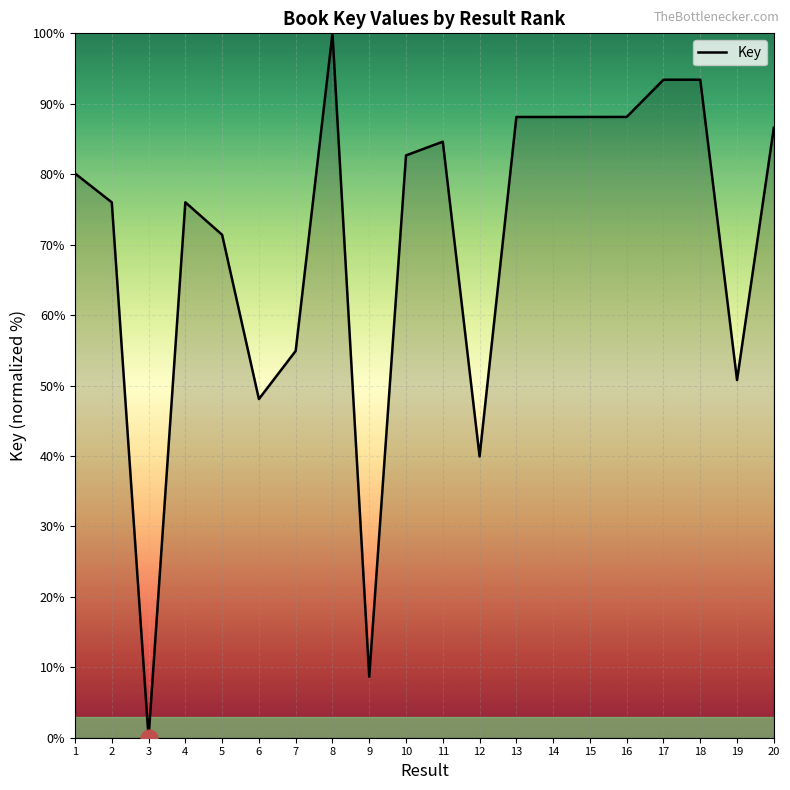

At which label does the data first exceed 82?

8